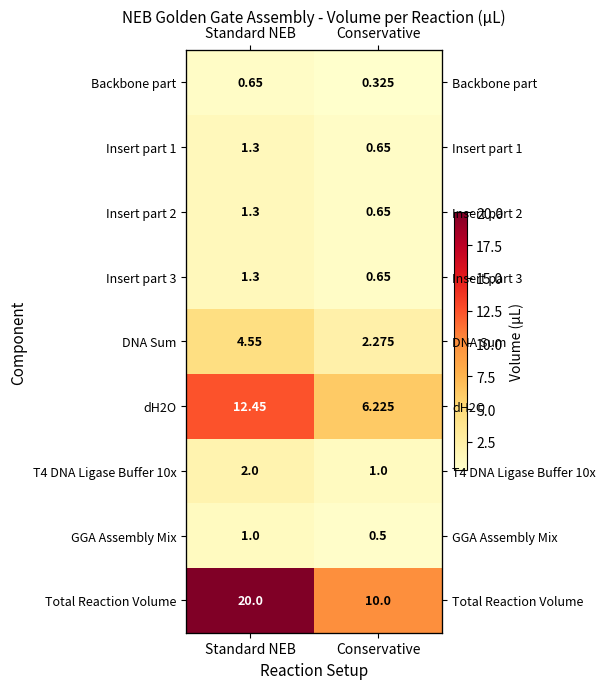

What is the total value across all series at Standard NEB?

44.5